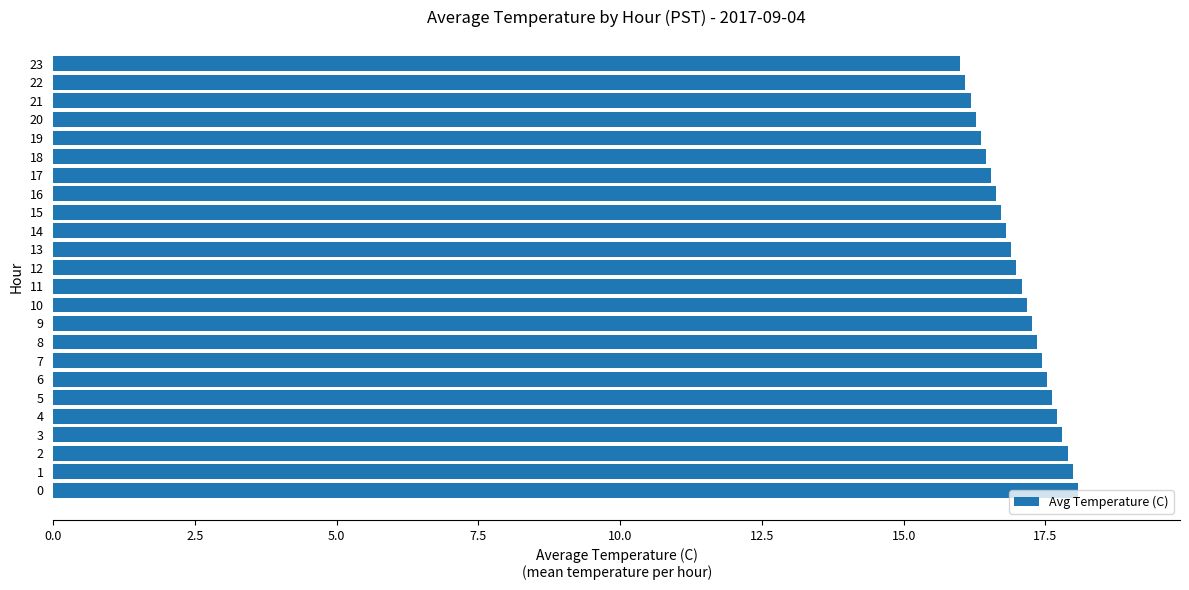

What is the smallest value displayed?

16.0